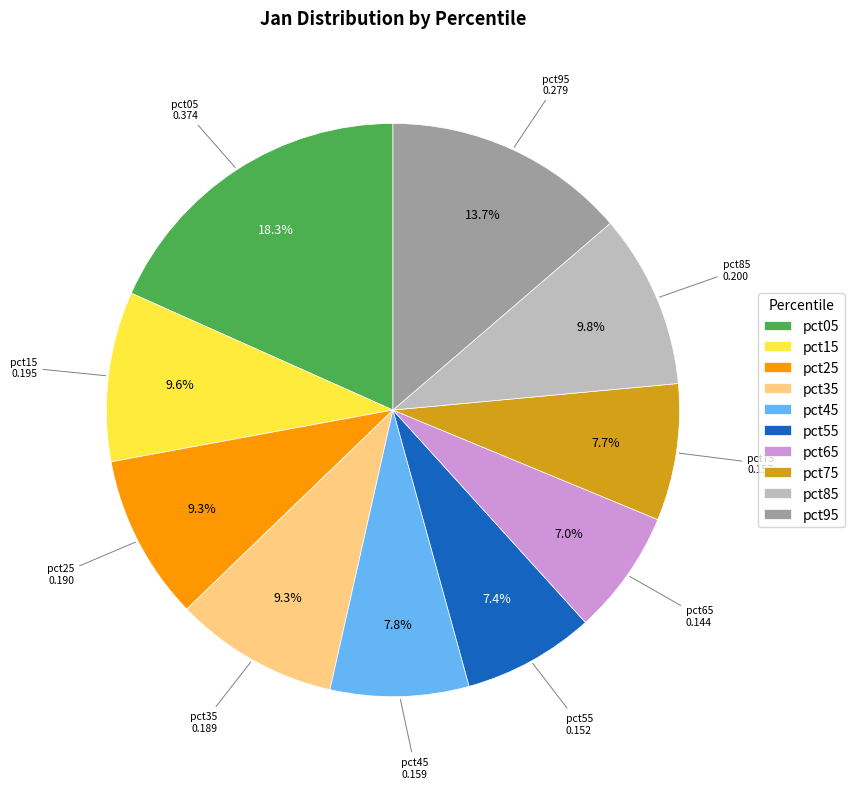

Does pct55 represent more than half of the total?

No